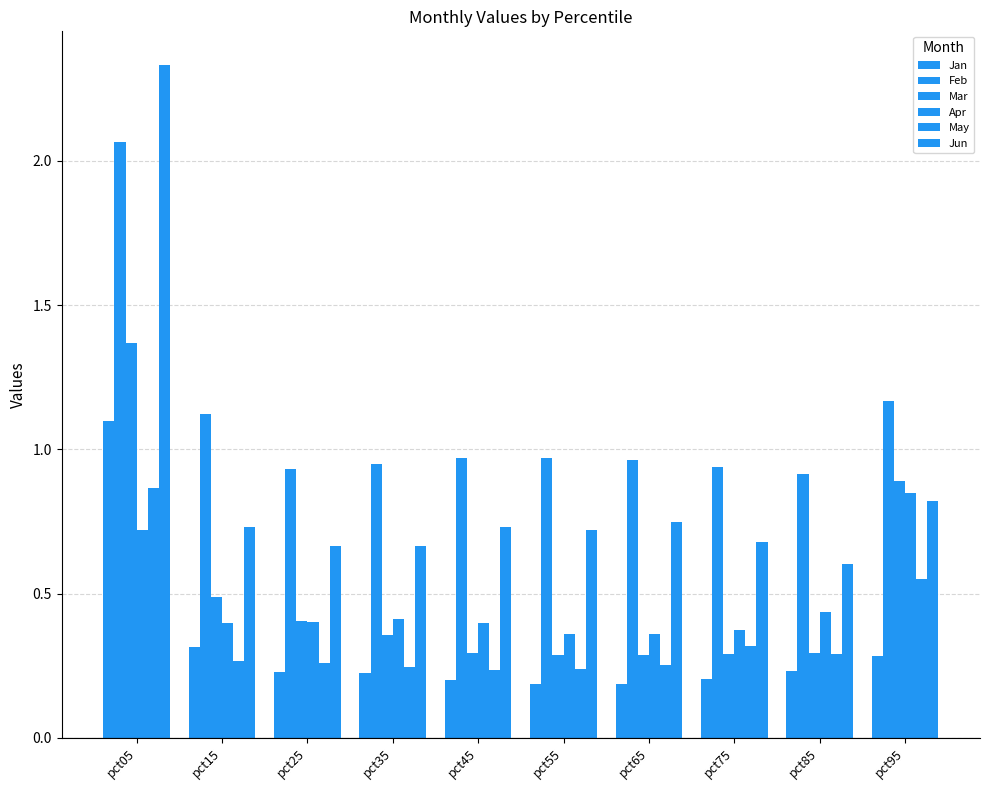

Are the bars grouped side by side (vs. stacked)?

Yes